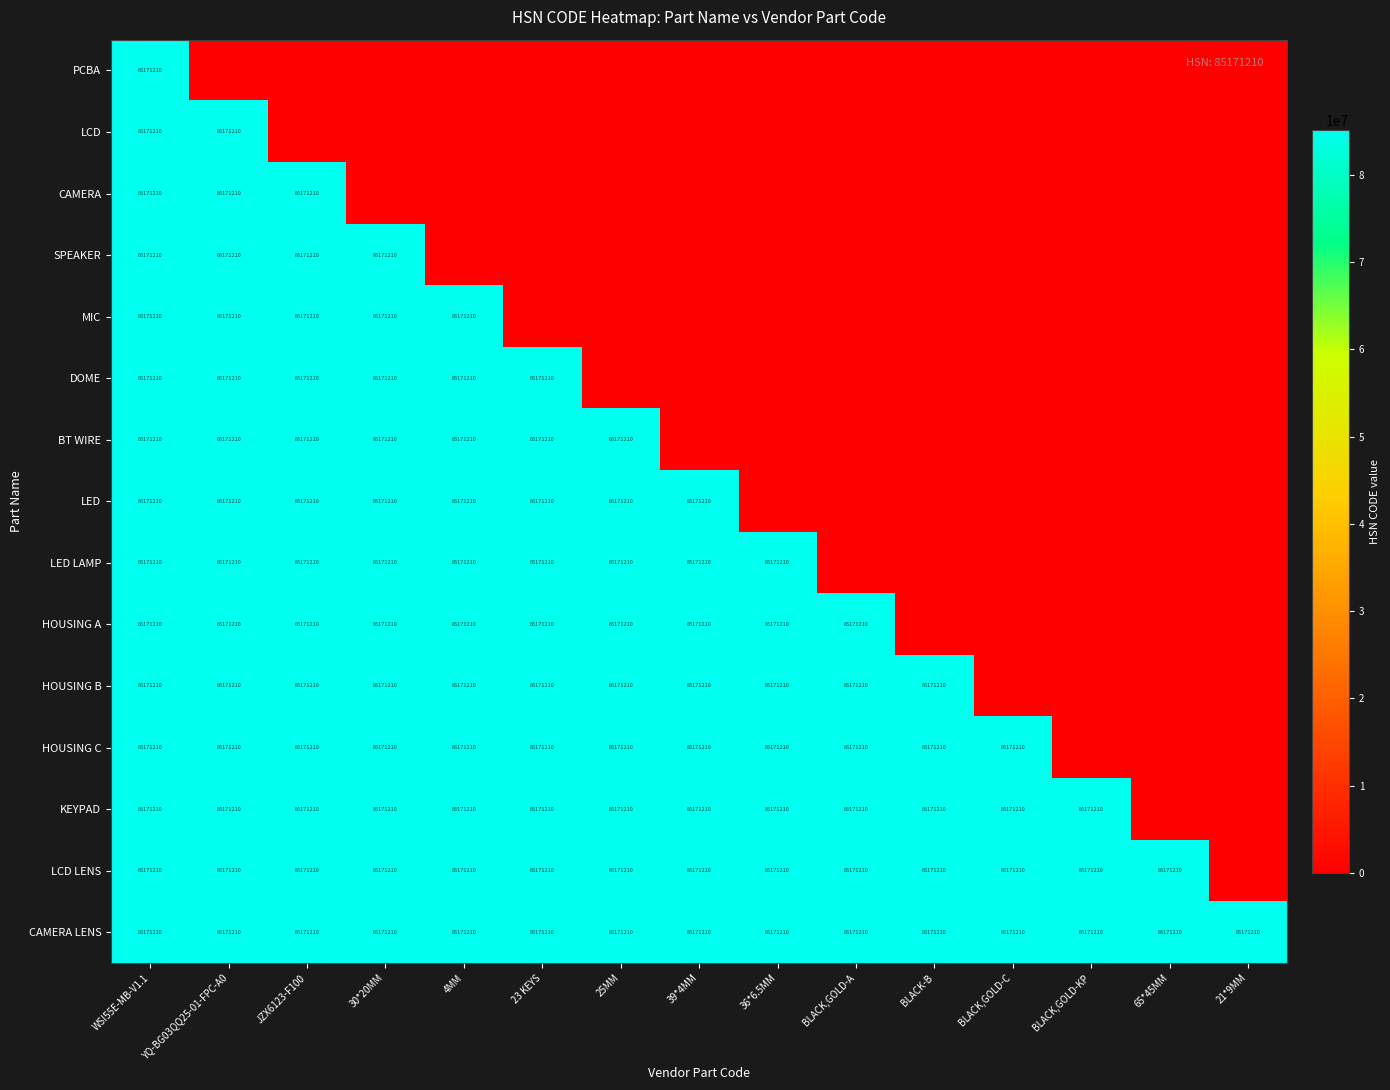

Is it true that KEYPAD equals 55698599 at 23 KEYS?

False